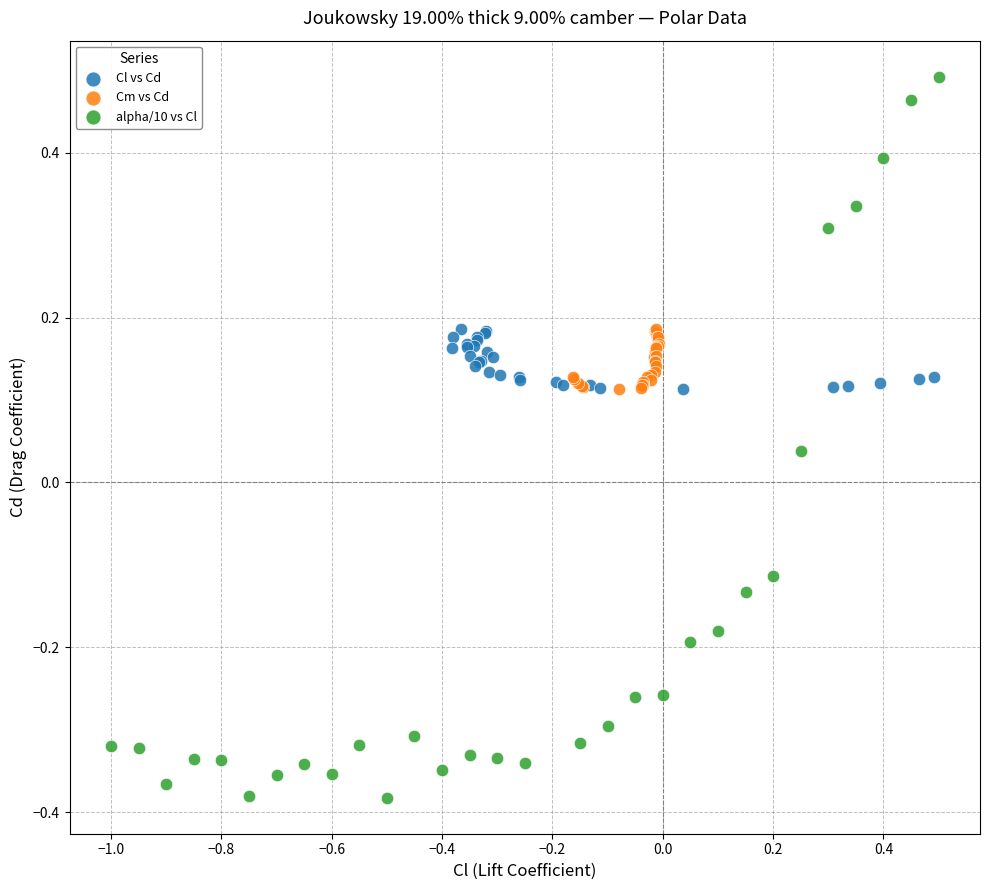

Which series contains the lowest Y value?

alpha/10 vs Cl